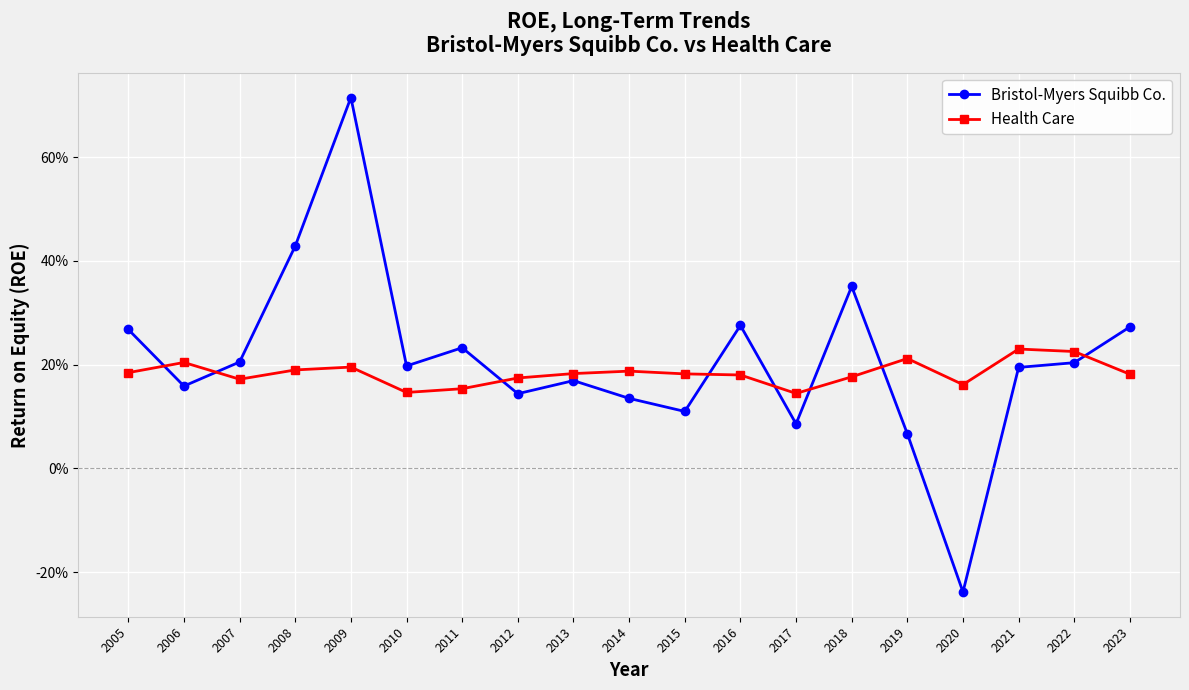

Is this an area chart (filled region under the line)?

No